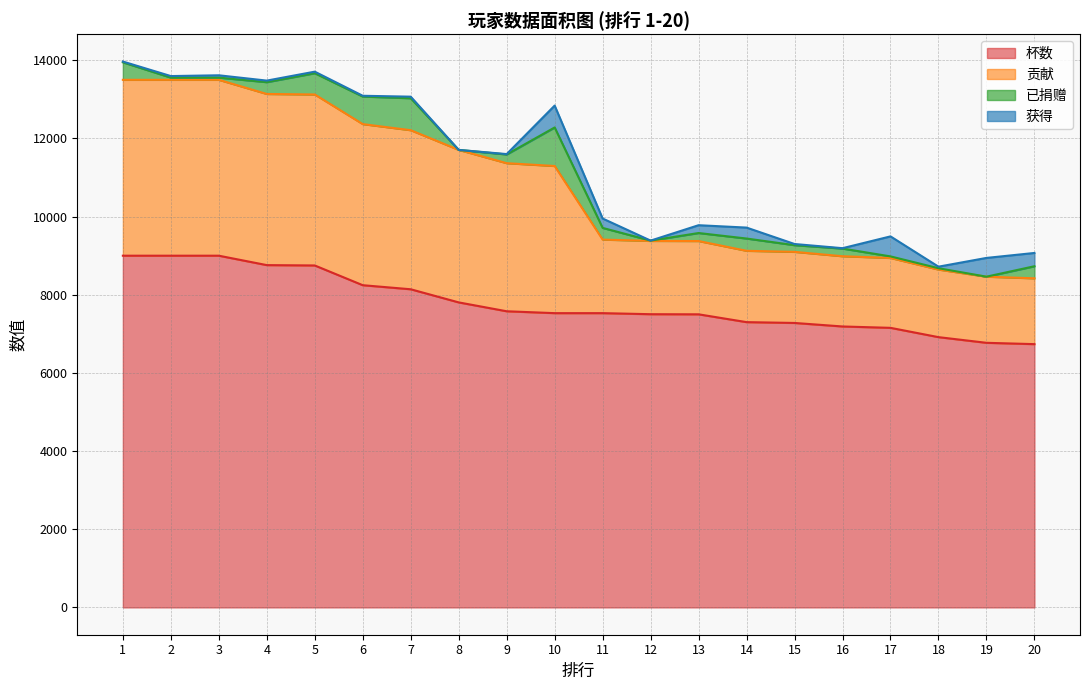

Which series has the largest range (max minus min)?

贡献